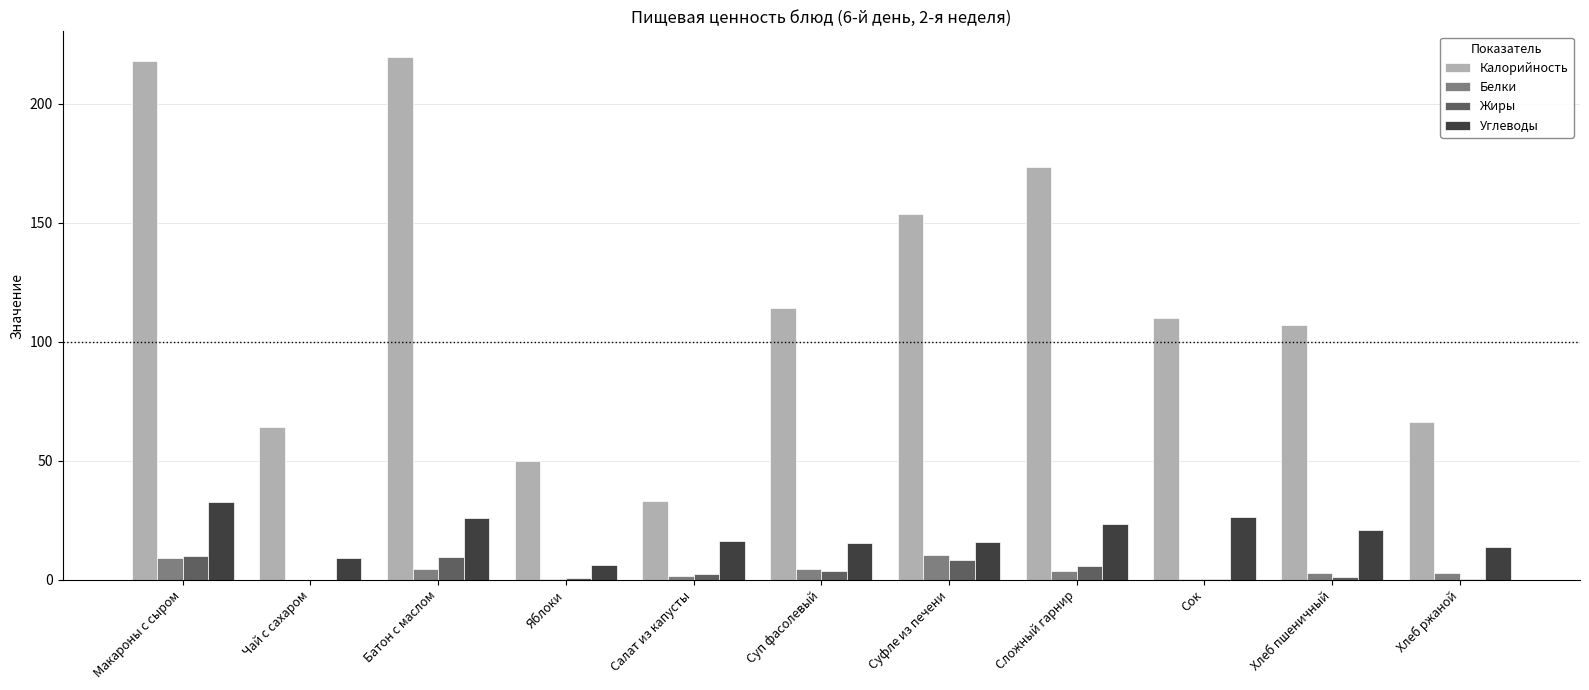

Which category has the highest value in the Углеводы series?

Макароны с сыром